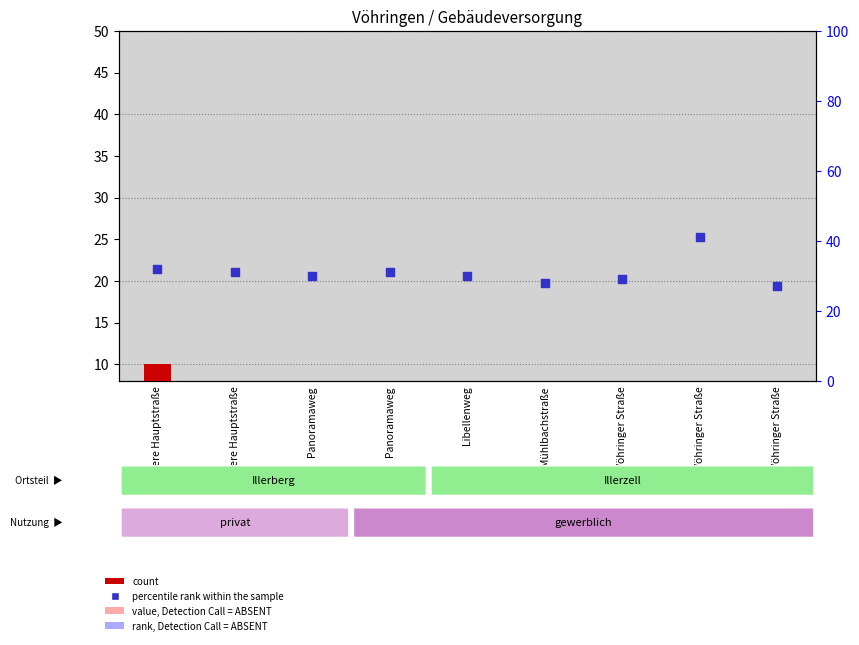

Which series contains the lowest Y value?

count